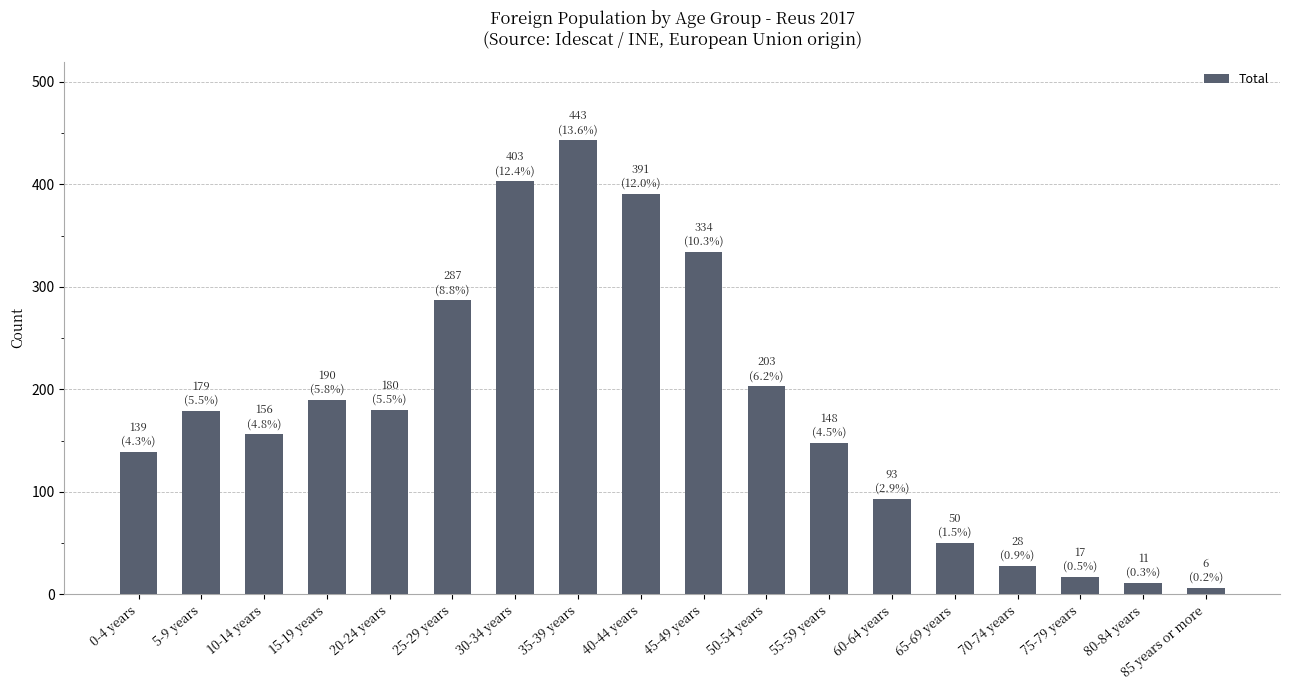

Does the chart contain any negative values?

No